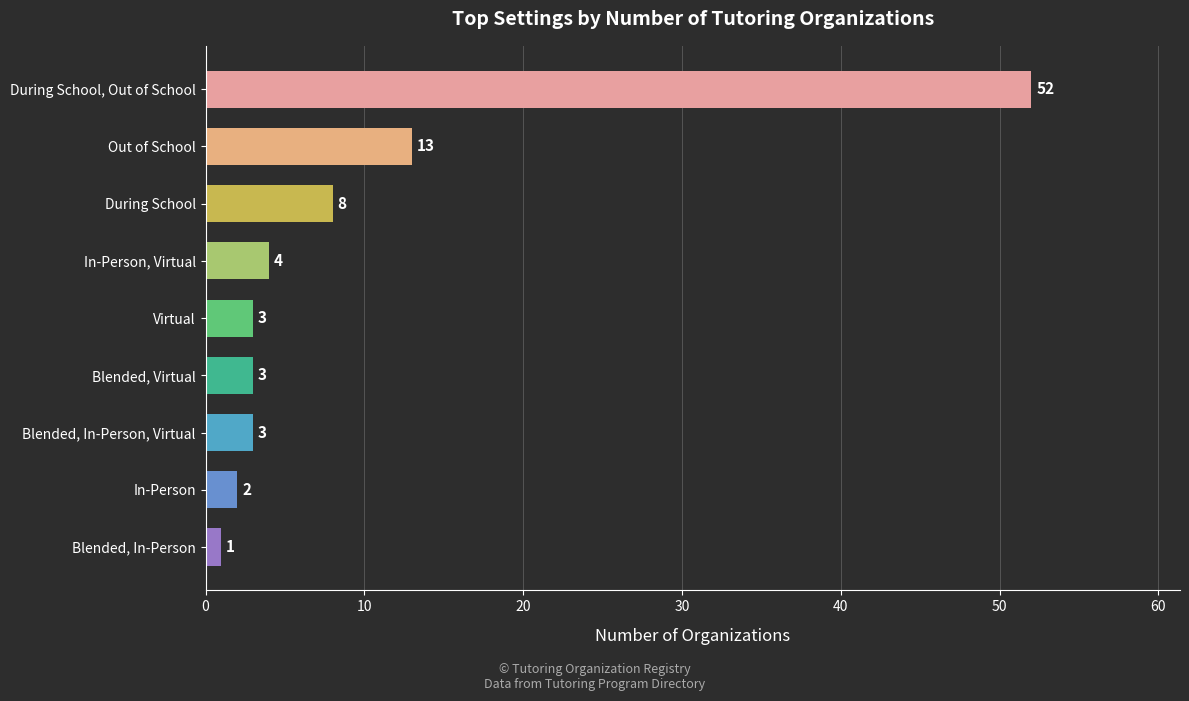

What is the approximate value at Out of School, to the nearest 10?

10